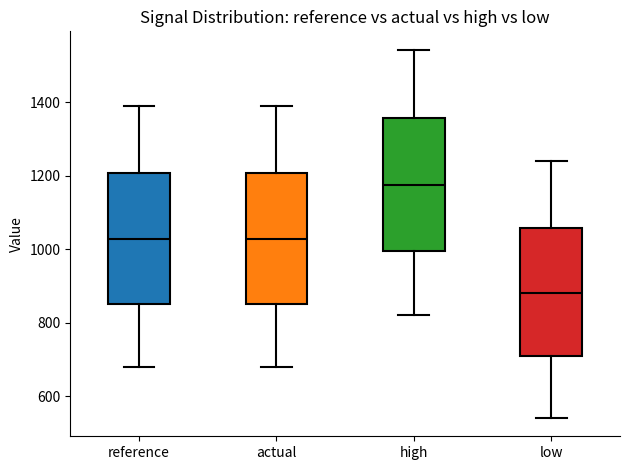

Which box has the lowest median line?

low